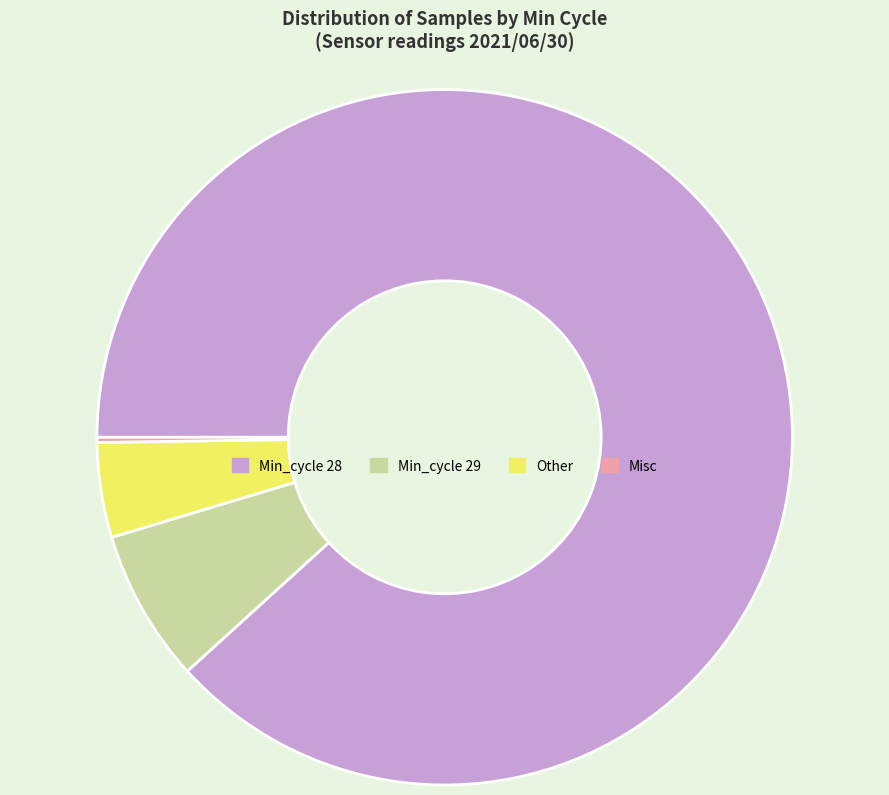

Approximately how many times larger is the value at Other compared to Min_cycle 29?

0.6